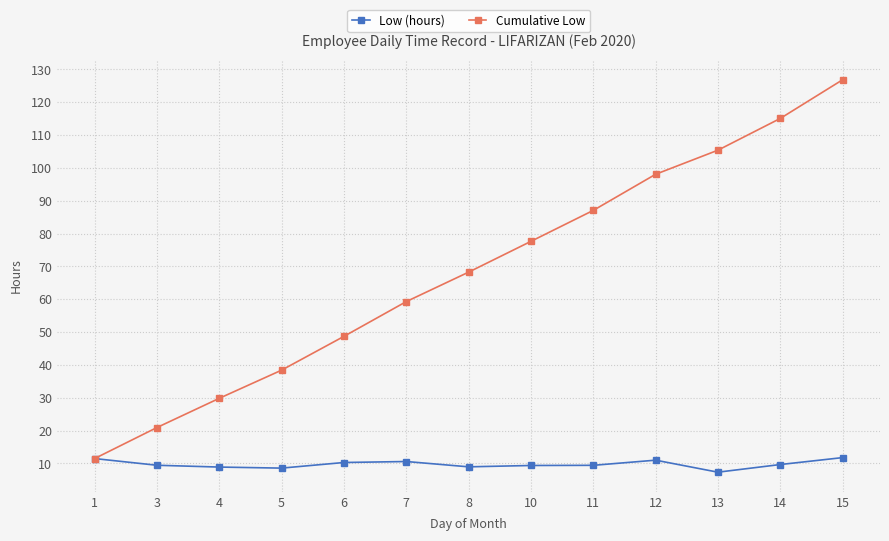

At which label does Cumulative Low first exceed 68?

8